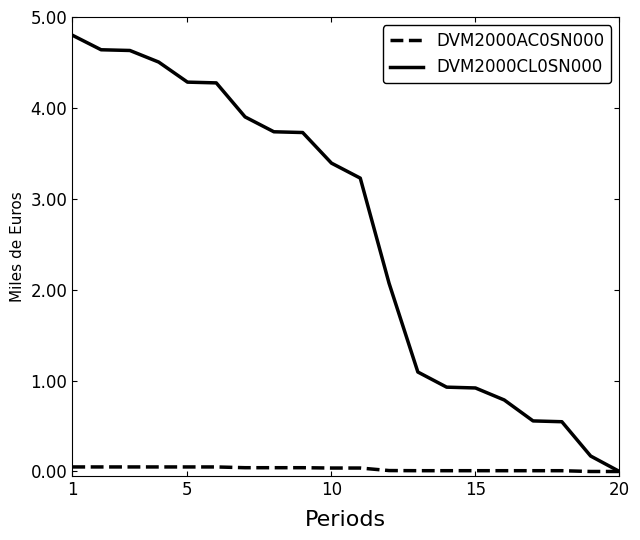

Does the chart display data point markers on the line(s)?

No